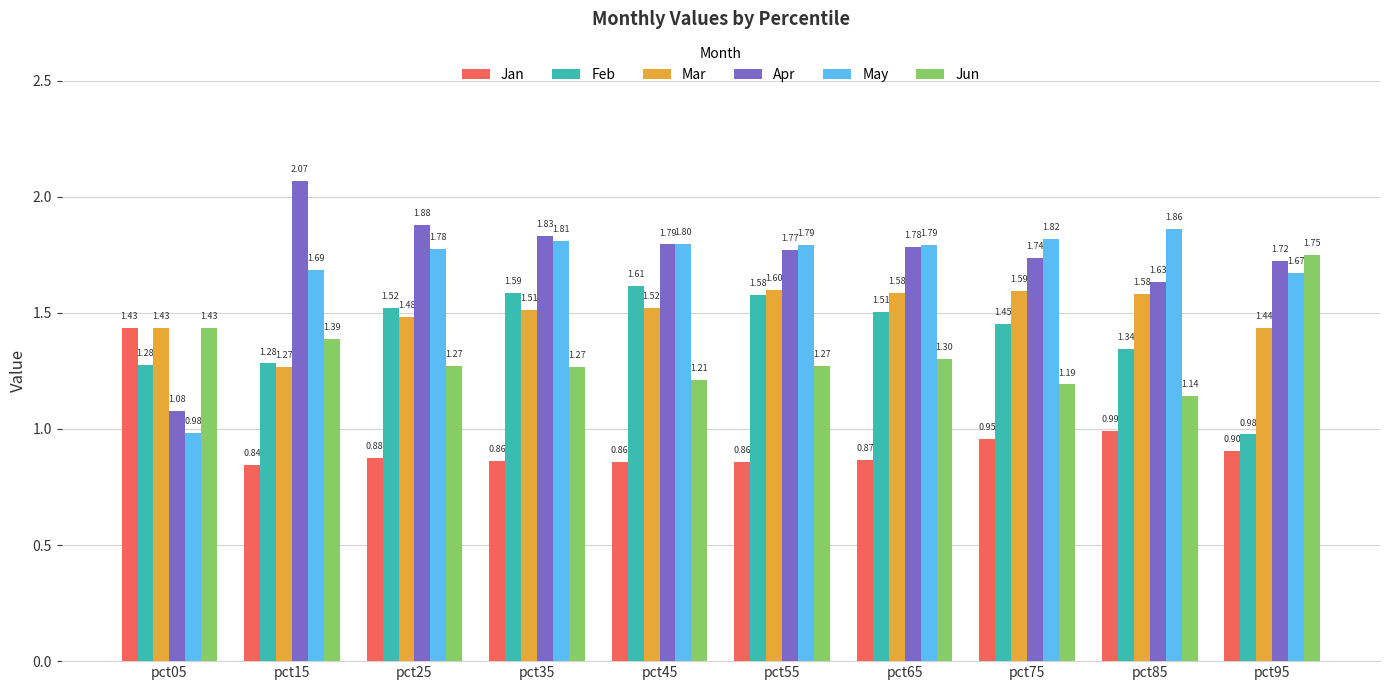

Which series has the largest total across all categories?

Apr